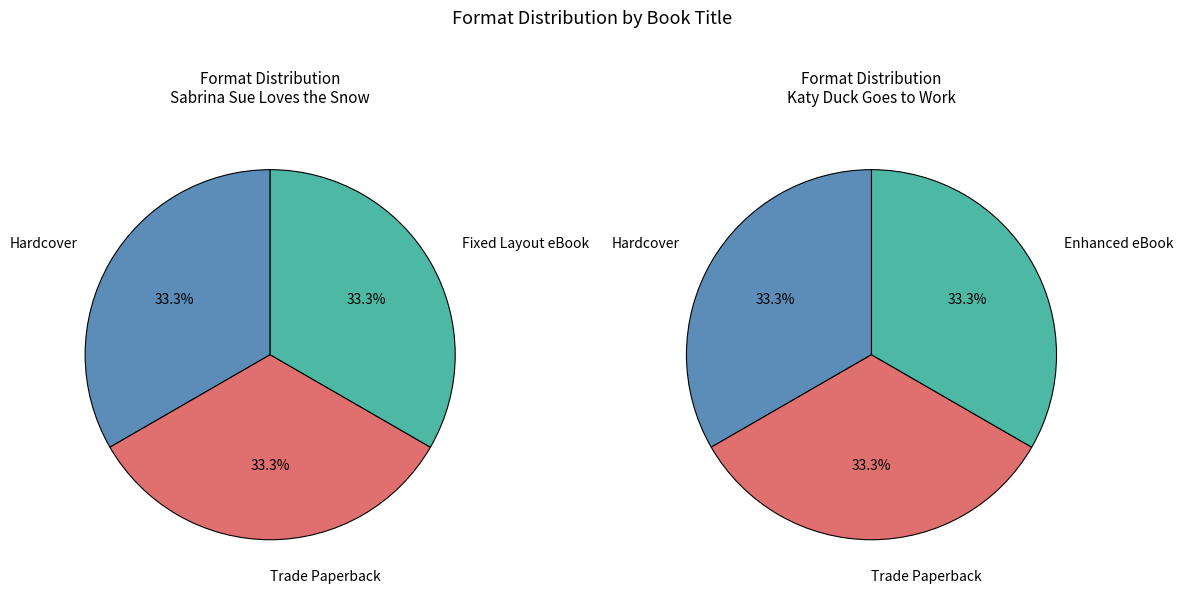

Is Sabrina Sue Loves the Snow the majority of the pie?

No